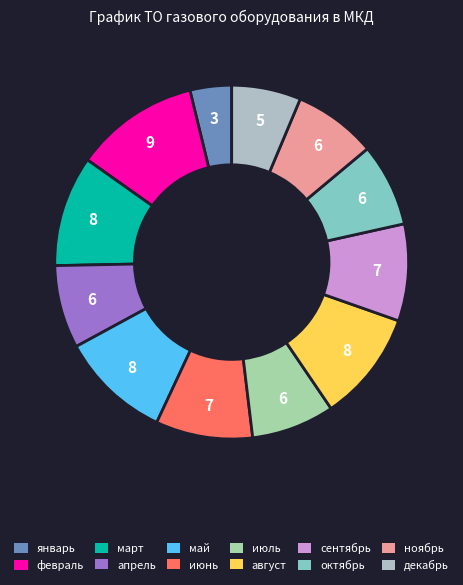

Do сентябрь and июнь together represent more than half of the pie?

No